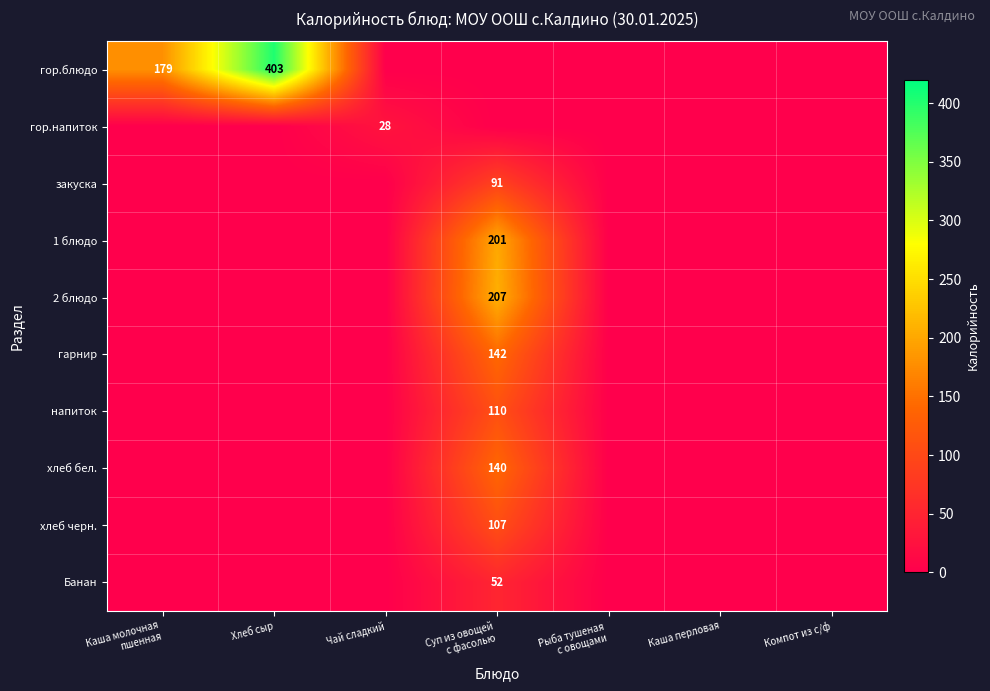

List the labels in order of хлеб черн. value, smallest first.

Каша молочная пшенная, Хлеб сыр, Чай сладкий, Рыба тушеная с овощами, Каша перловая, Компот из с/ф, Суп из овощей с фасолью